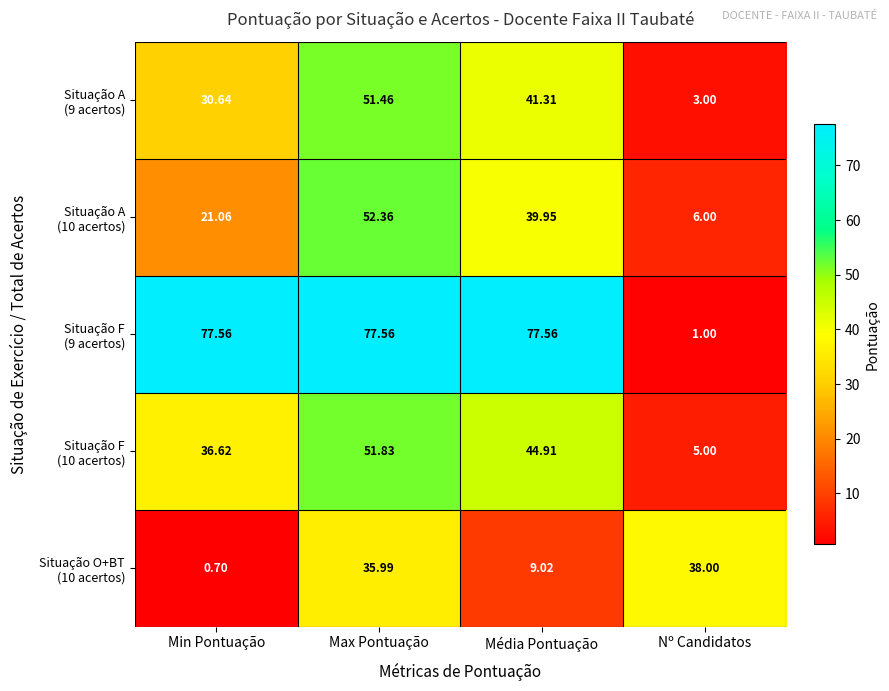

Which label corresponds to the smallest value in the chart?

Min Pontuação